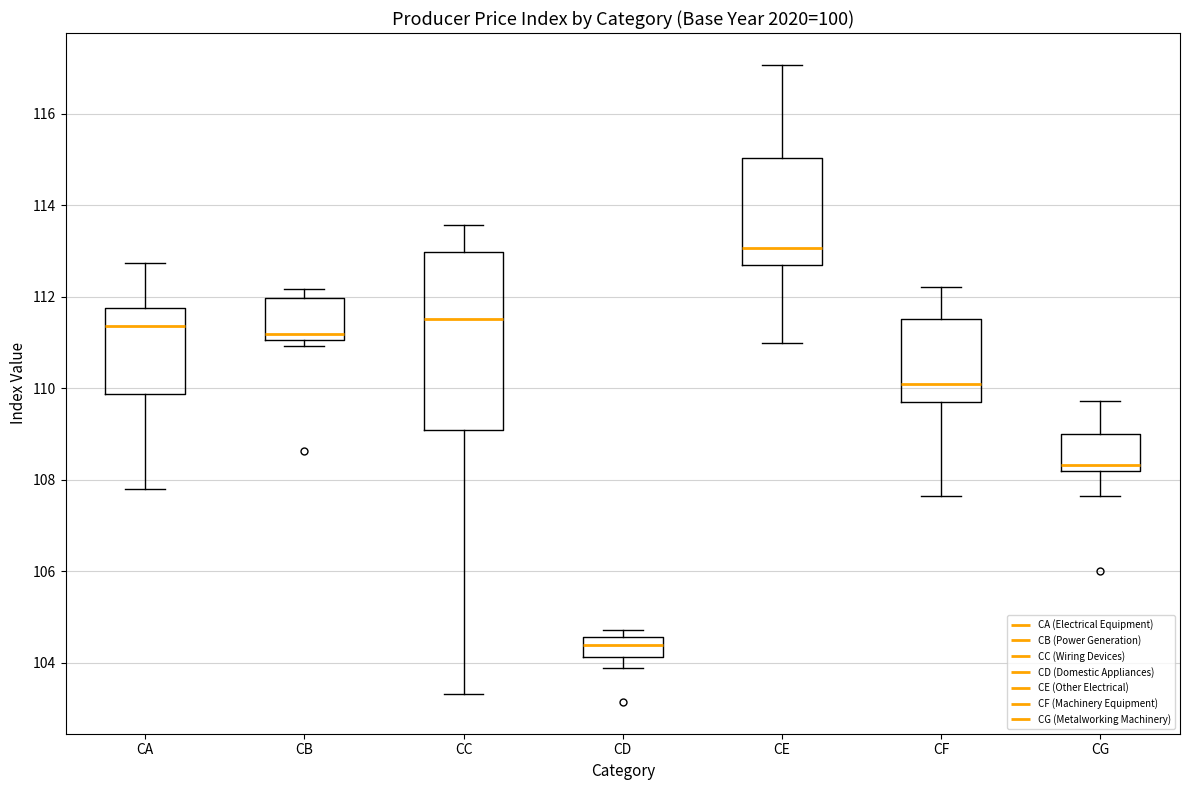

Reading left to right, transcribe this box plot: for each box, give where its median line is, the range the box spans, and where its two whiskers end, as read against the y-axis. The values are not printed on the chart, so give them approximately, as read against the axis.

CA: median 111.4, box 109.8 to 111.8, whiskers 107.8 to 112.8
CB: median 111.2, box 111.0 to 112.0, whiskers 111.0 (just below the box's lower edge) to 112.2
CC: median 111.6, box 109.0 to 113.0, whiskers 103.4 to 113.6
CD: median 104.4, box 104.2 to 104.6, whiskers 103.8 to 104.8
CE: median 113.0, box 112.6 to 115.0, whiskers 111.0 to 117.0
CF: median 110.2, box 109.8 to 111.6, whiskers 107.6 to 112.2
CG: median 108.4, box 108.2 to 109.0, whiskers 107.6 to 109.8